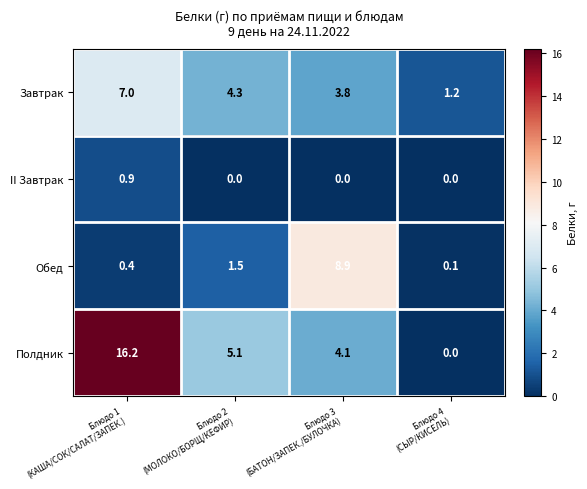

Reading left to right, list all the values displayed in this chart.

Завтрак: 7.0	4.3	3.8	1.2
II Завтрак: 0.9	0.0	0.0	0.0
Обед: 0.4	1.5	8.9	0.1
Полдник: 16.2	5.1	4.1	0.0